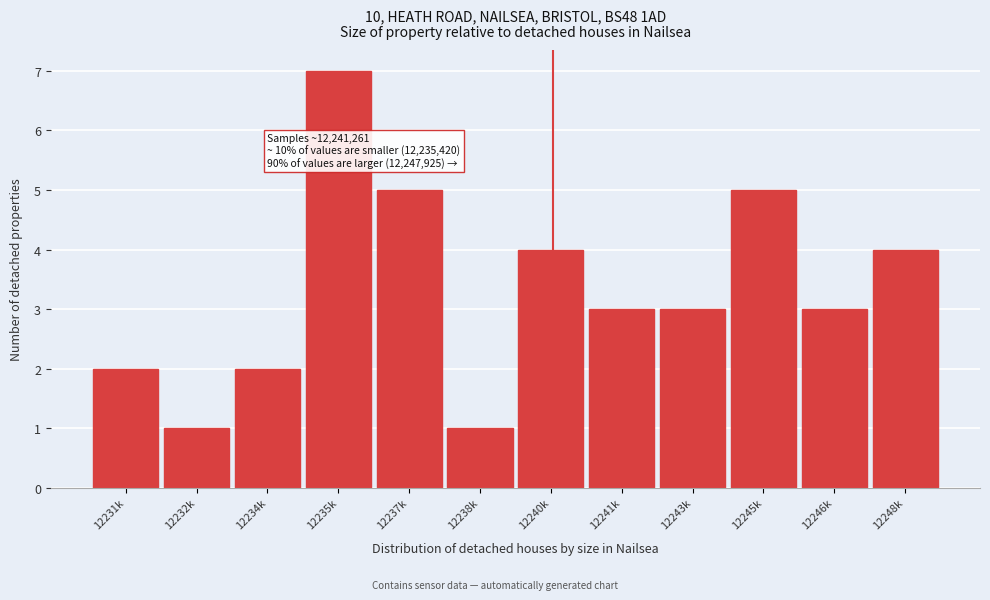

Reading left to right, transcribe all the data shown in this chart.

2	1	2	7	5	1	4	3	3	5	3	4